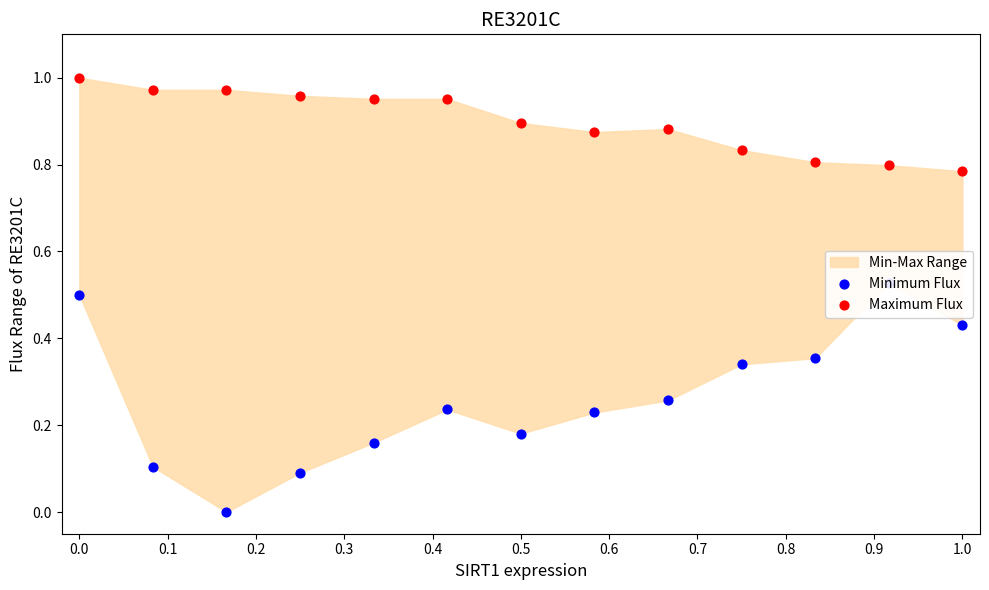

Which series contains the lowest Y value?

Minimum Flux